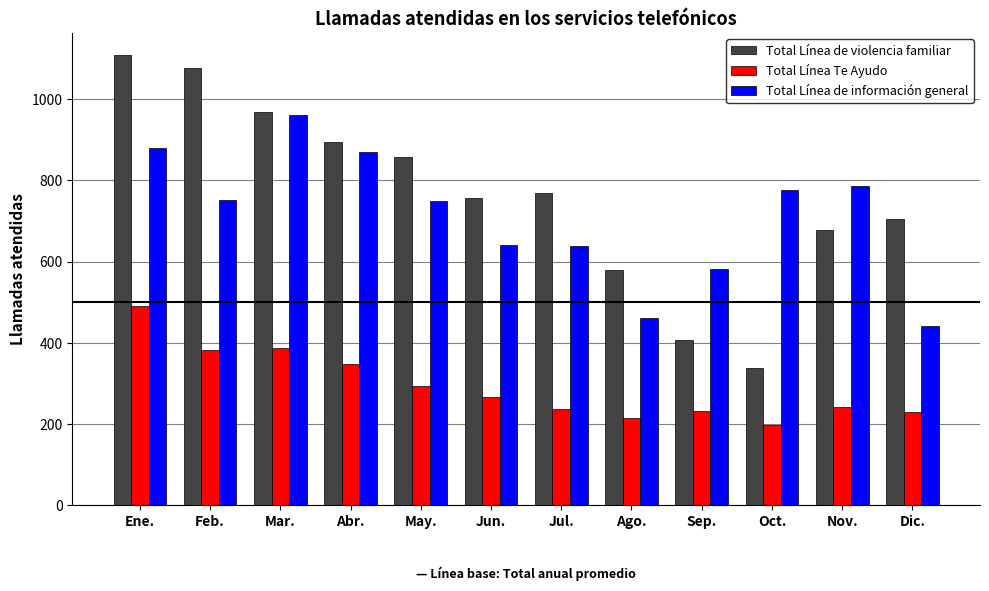

Rank the categories by Total Línea de violencia familiar value from lowest to highest.

Oct., Sep., Ago., Nov., Dic., Jun., Jul., May., Abr., Mar., Feb., Ene.